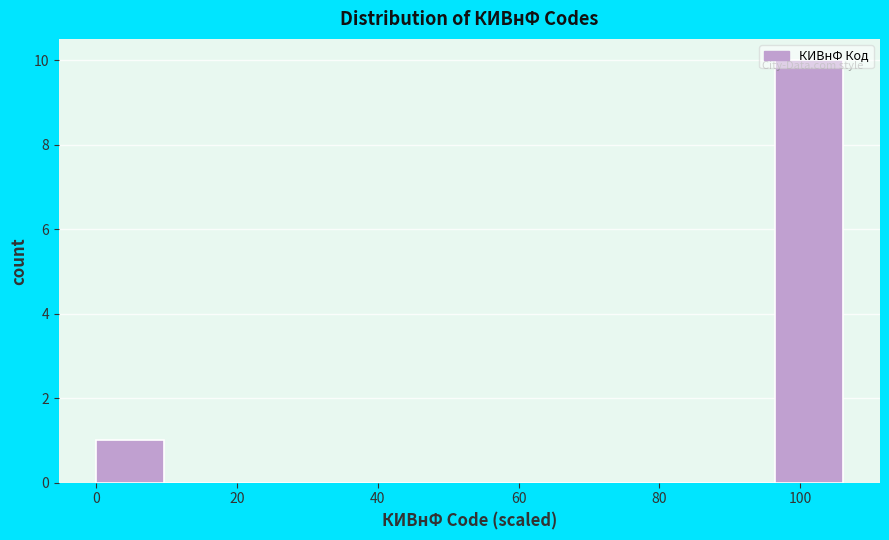

Over which range of the x-axis is the bar tallest?

96 to 106